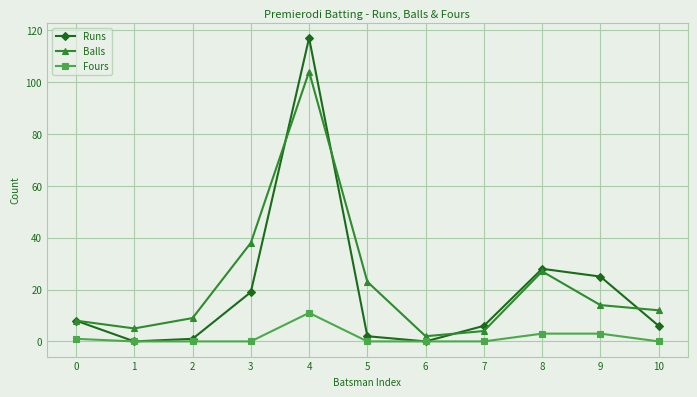

What is the difference between the second highest and minimum values in the Runs series?

28